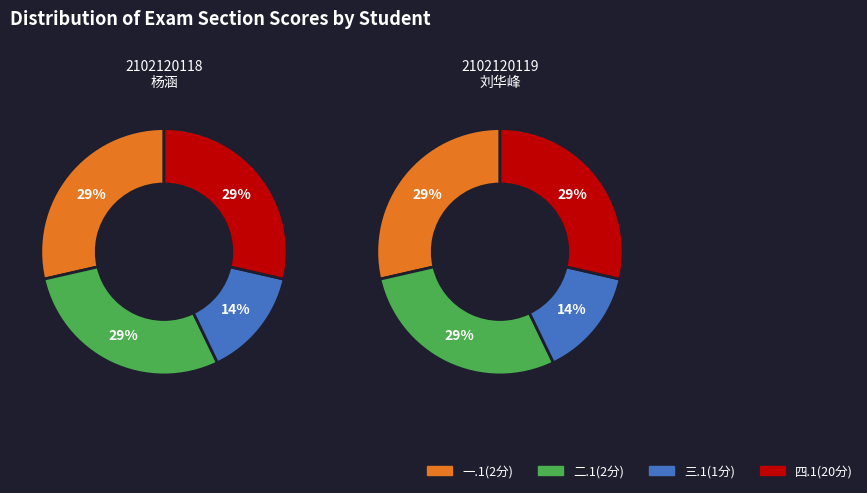

What percentage is NOT represented by 2102120118
杨涵?

50.0%